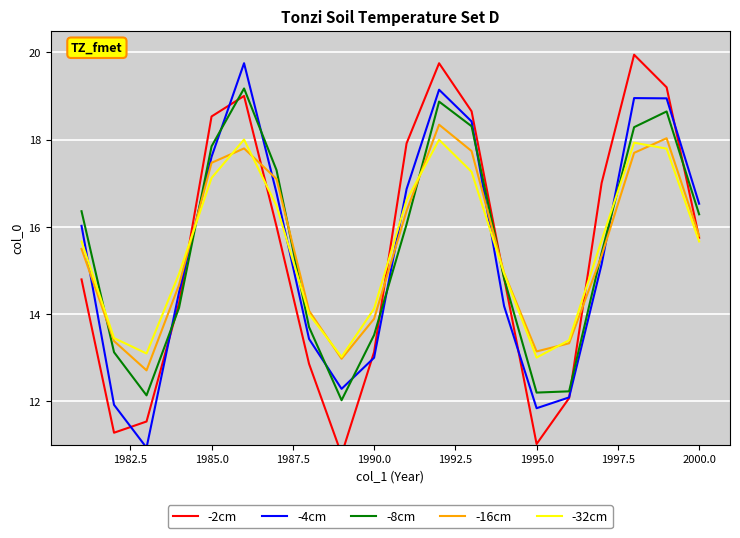

After their last crossing, which series has the higher values: -8cm or -2cm?

-8cm